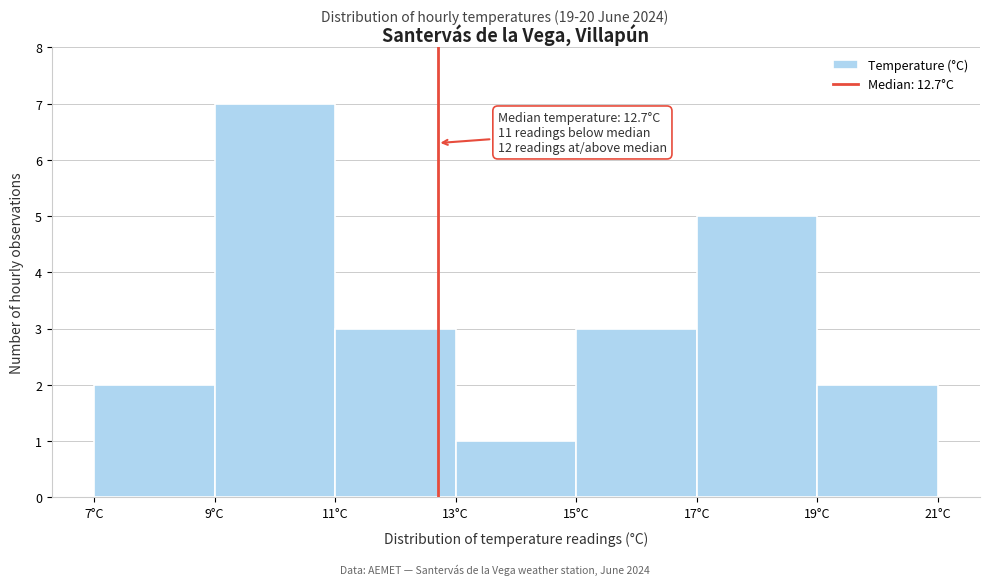

Which range on the x-axis has the tallest bar?

9 to 11